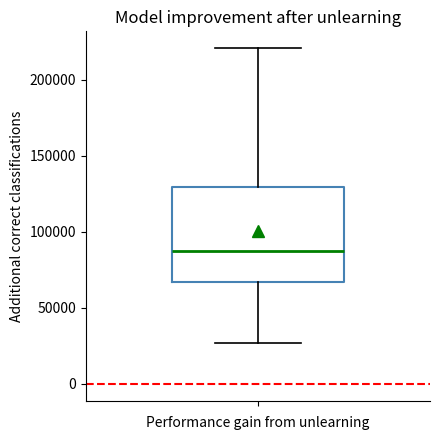

Transcribe this box plot: give where the median line is, the range the box spans, and where the two whiskers end, as read against the y-axis. The values are not printed on the chart, so give them approximately, as read against the axis.

median 85000, box 65000 to 130000, whiskers 25000 to 220000